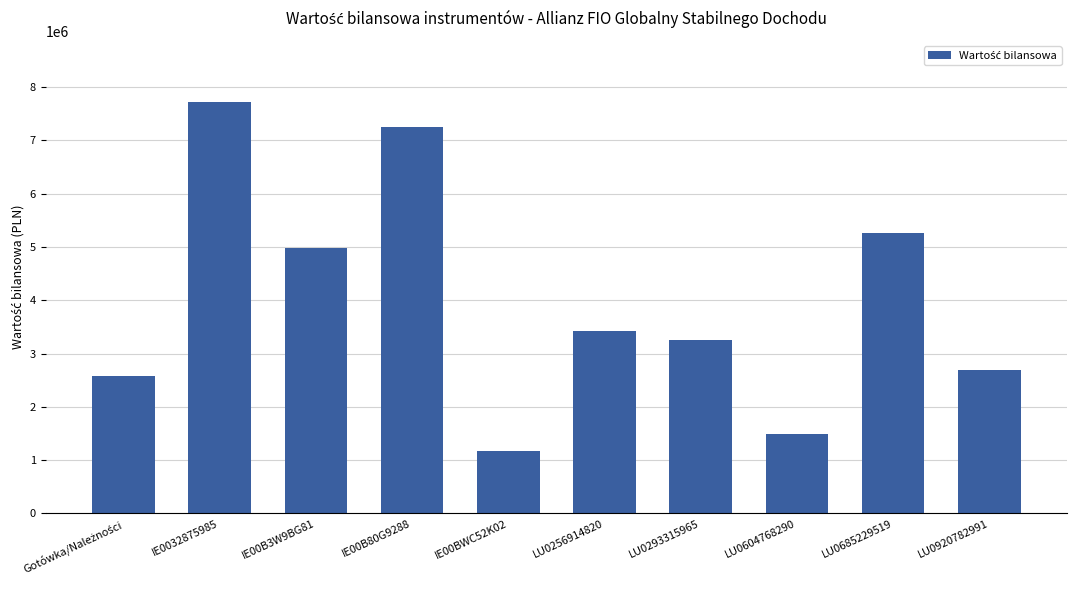

Reading left to right, list all the values displayed in this chart.

2581669.5	7711553.7	4976401.8	7257368.1	1176739.9	3431855.5	3262019.9	1491270.6	5261154.1	2685454.2